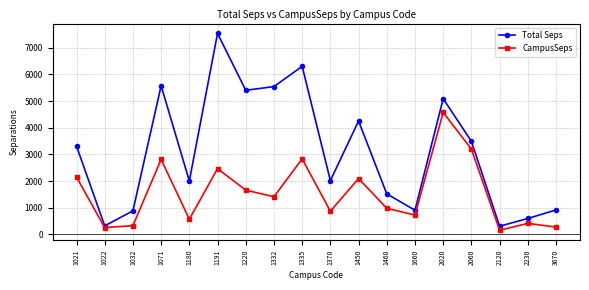

At how many categories does at least one series exceed 4342?

6